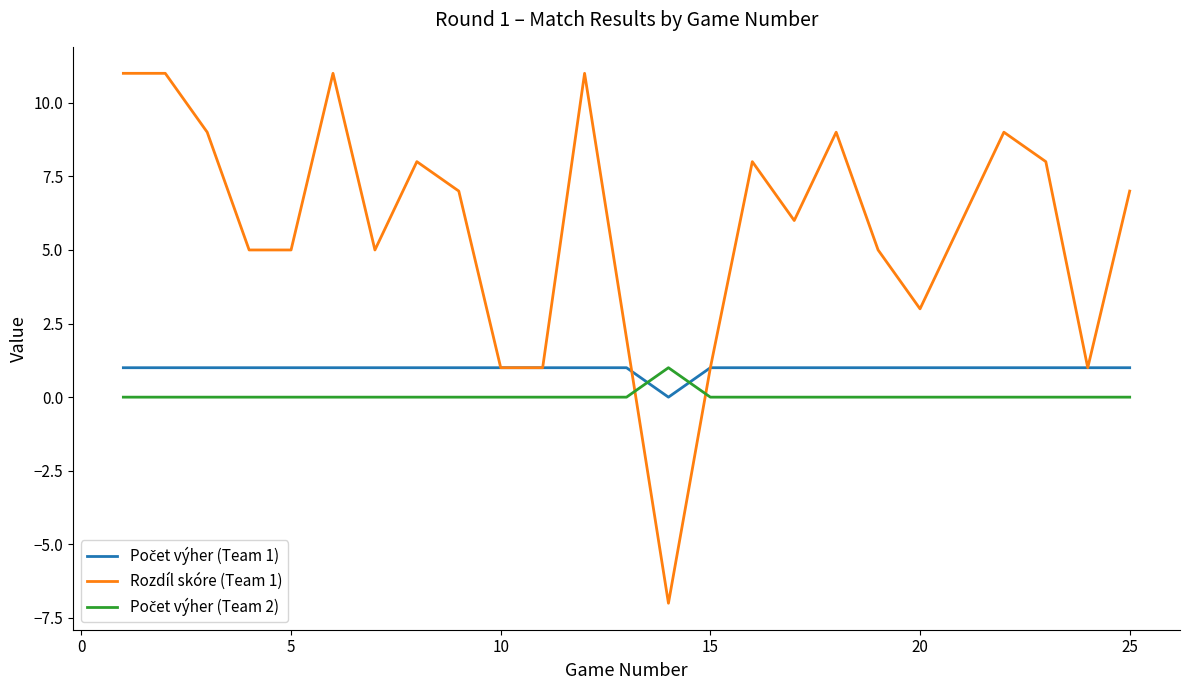

Which series has the widest spread of values?

Rozdíl skóre (Team 1)